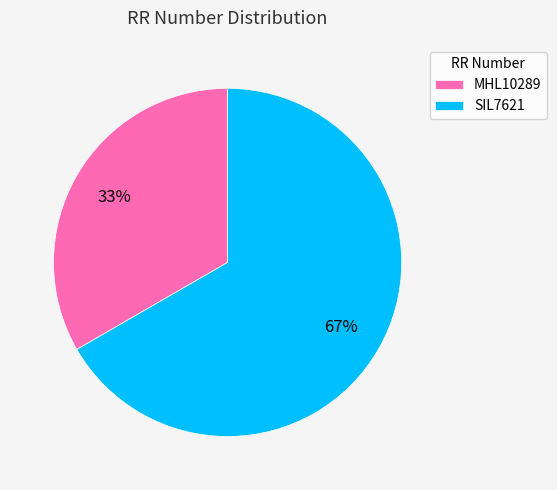

Which slice is the largest?

SIL7621